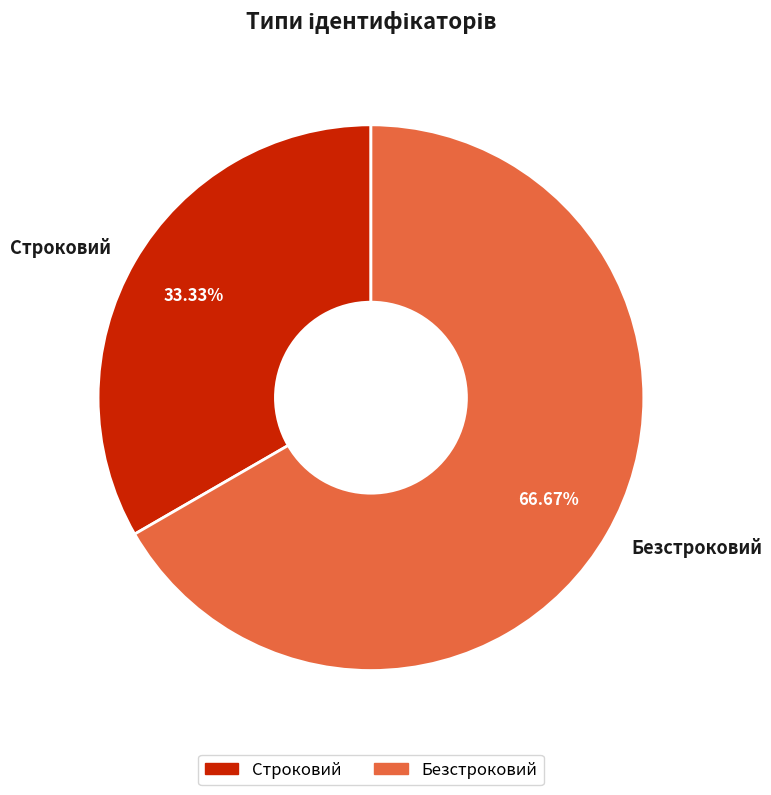

Which slice is the largest?

Безстроковий